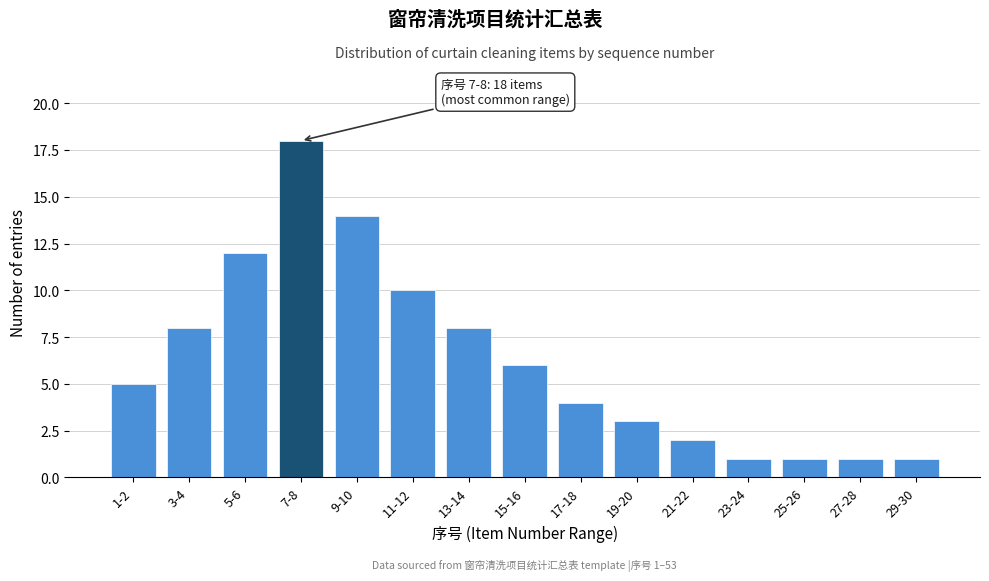

Reading left to right, list all the values displayed in this chart.

1-2=5	3-4=8	5-6=12	7-8=18	9-10=14	11-12=10	13-14=8	15-16=6	17-18=4	19-20=3	21-22=2	23-24=1	25-26=1	27-28=1	29-30=1